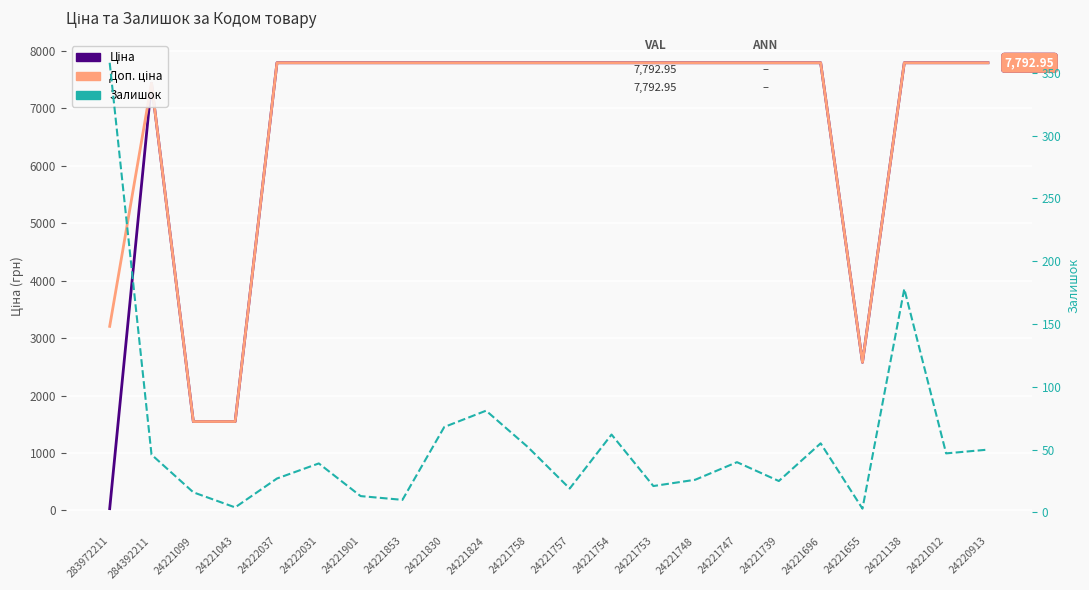

True or false: Доп. ціна and Залишок cross at least once.

False